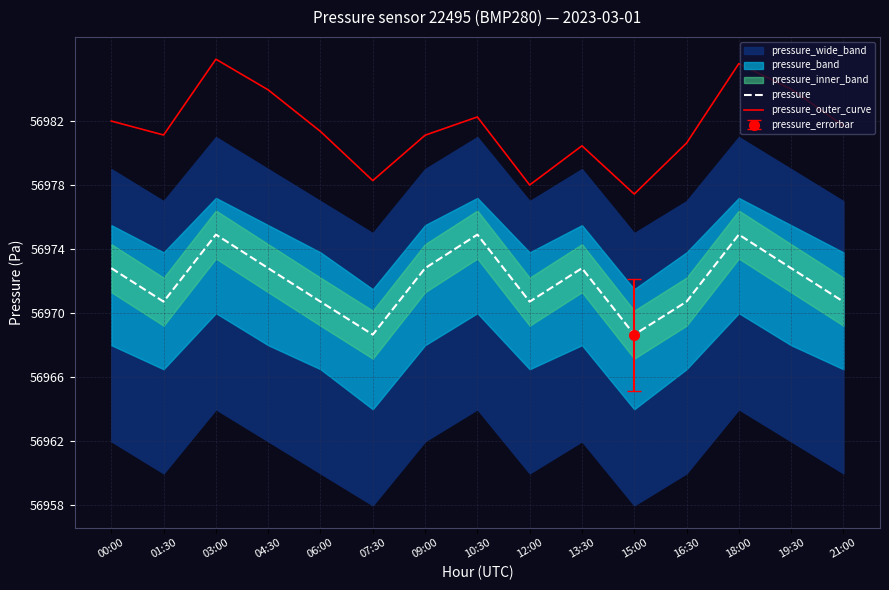

What position from the right is 07:30?

10